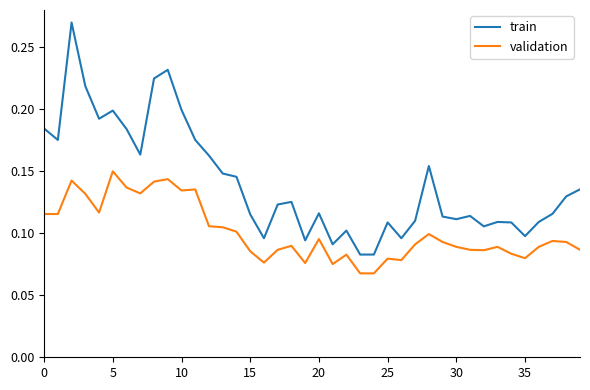

Which series has the widest spread of values?

train